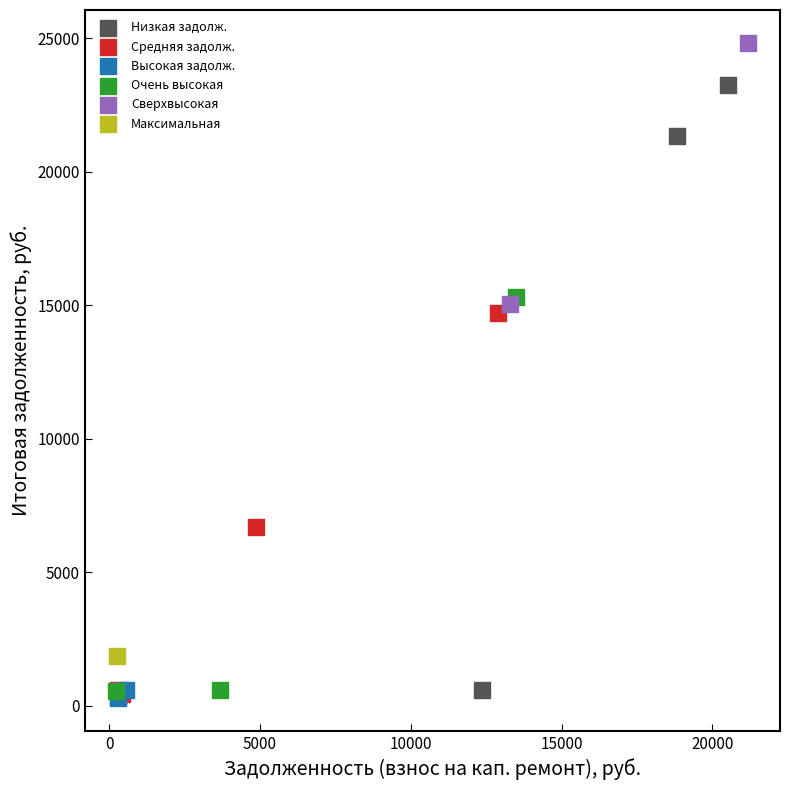

What are all the series names shown in the legend?

Низкая задолж., Средняя задолж., Высокая задолж., Очень высокая, Сверхвысокая, Максимальная